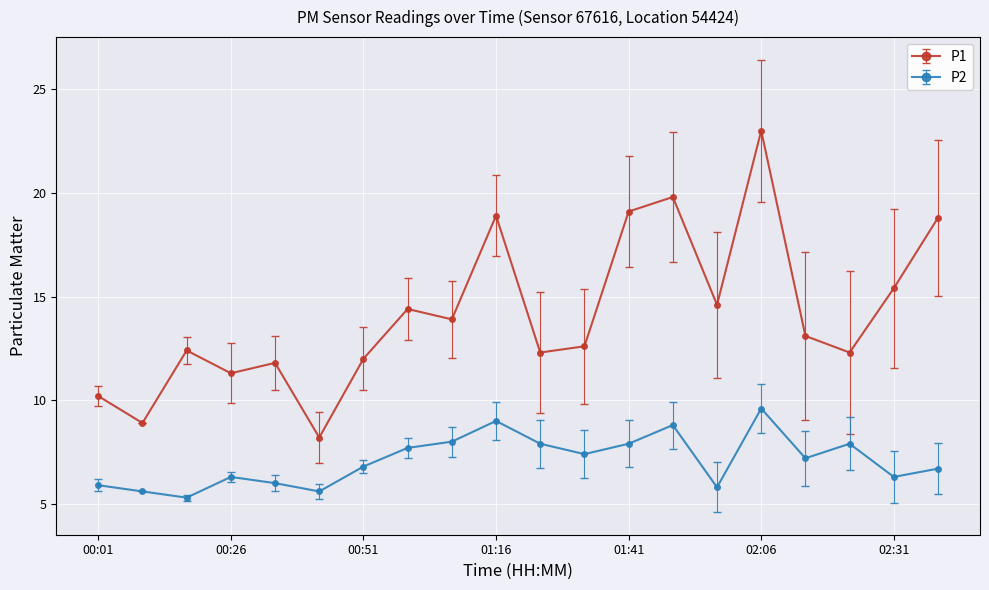

True or false: P1 has more than 1 interior local peaks.

True